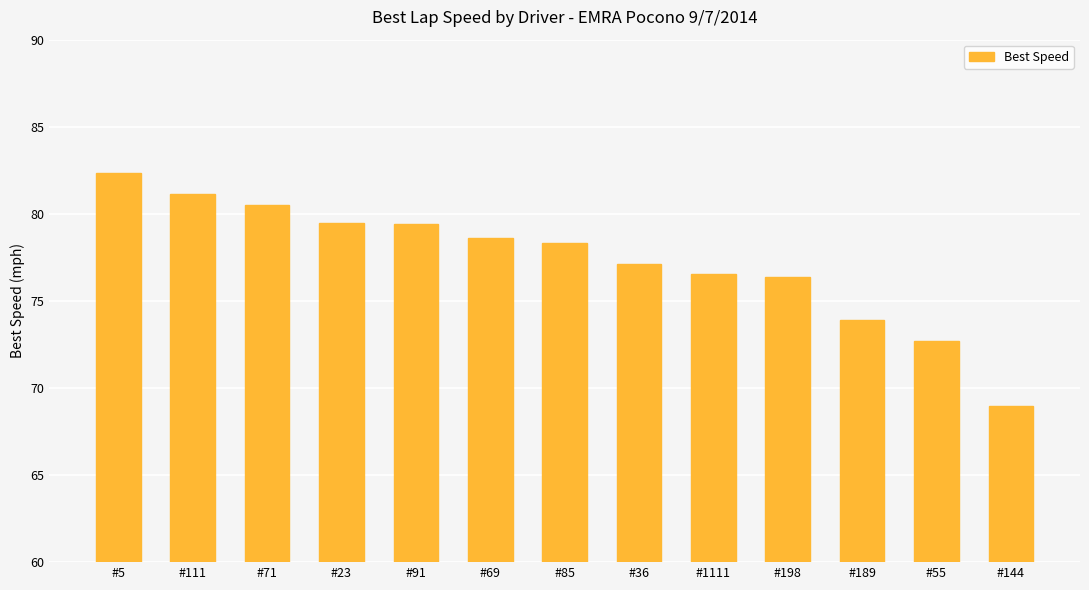

Does the chart contain any negative values?

No